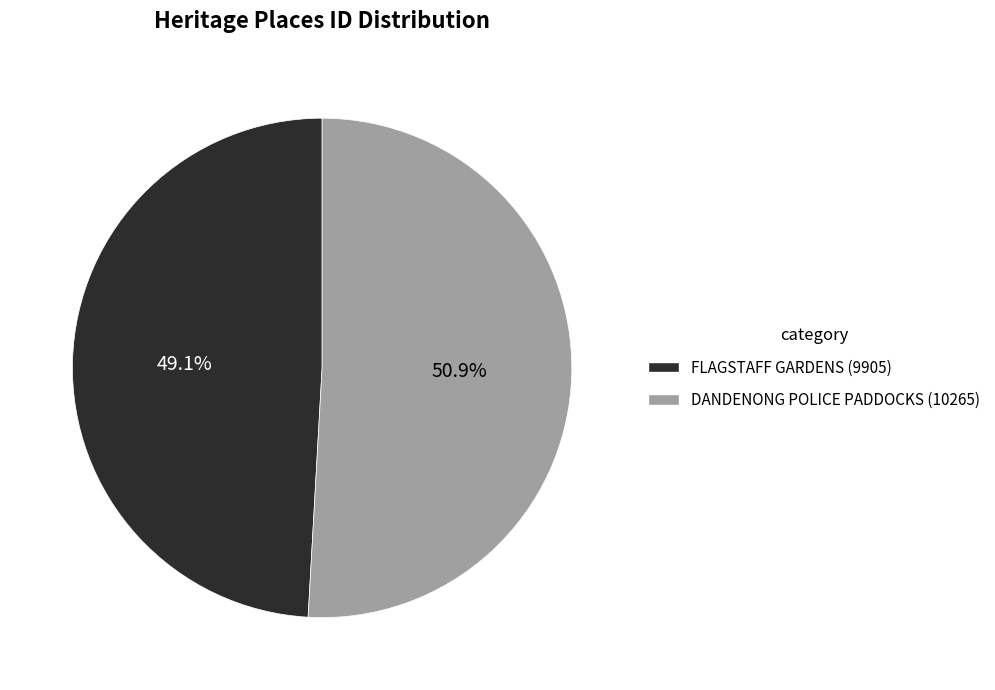

Does any single category account for the majority?

Yes